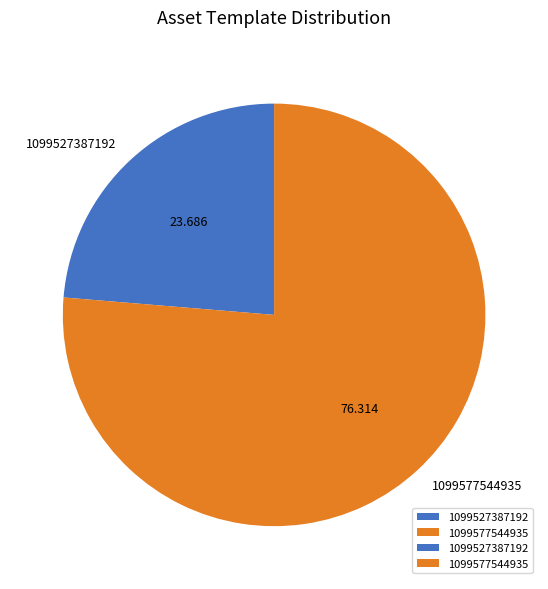

Do 1099527387192 and 1099577544935 together represent more than half of the pie?

Yes